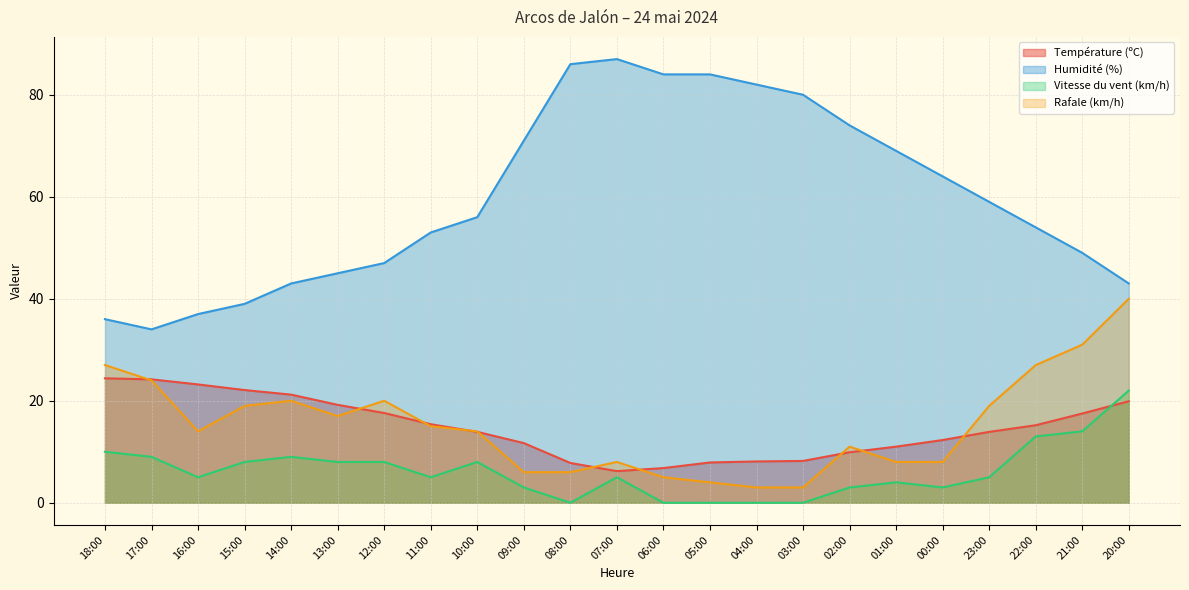

Reading right to left, transcribe all the data shown in this chart.

Température (ºC): 19.9	17.5	15.2	13.9	12.3	11.0	9.9	8.2	8.1	7.9	6.8	6.2	7.8	11.7	13.9	15.4	17.6	19.2	21.2	22.1	23.2	24.2	24.4
Humidité (%): 43.0	49.0	54.0	59.0	64.0	69.0	74.0	80.0	82.0	84.0	84.0	87.0	86.0	71.0	56.0	53.0	47.0	45.0	43.0	39.0	37.0	34.0	36.0
Vitesse du vent (km/h): 22.0	14.0	13.0	5.0	3.0	4.0	3.0	0.0	0.0	0.0	0.0	5.0	0.0	3.0	8.0	5.0	8.0	8.0	9.0	8.0	5.0	9.0	10.0
Rafale (km/h): 40.0	31.0	27.0	19.0	8.0	8.0	11.0	3.0	3.0	4.0	5.0	8.0	6.0	6.0	14.0	15.0	20.0	17.0	20.0	19.0	14.0	24.0	27.0